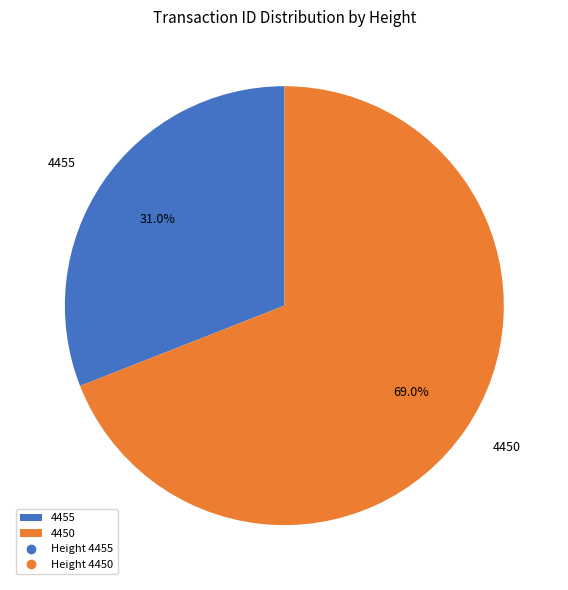

How many segments does this pie chart have?

2